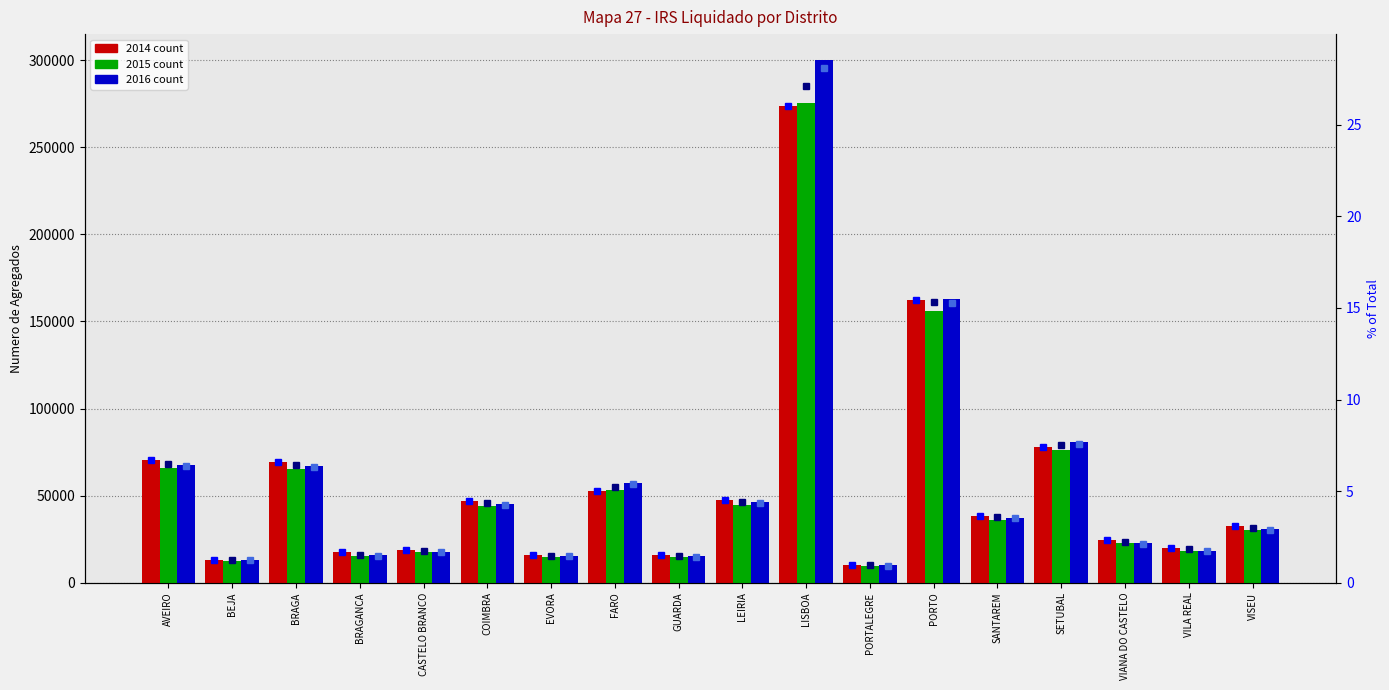

How many bars are there in total?

54